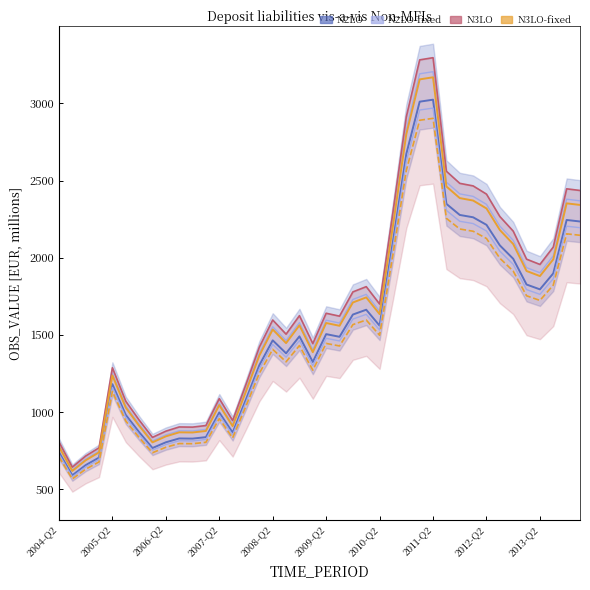

Where is N2LO-fixed nearest to the value 1915?

2013-Q2